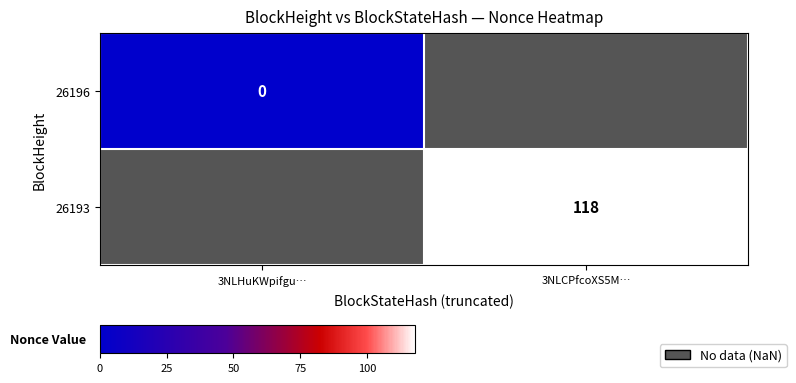

Is the value of 26196 at 3NLHuKWpifgu… greater than the value of 26193 at 3NLHuKWpifgu…?

No